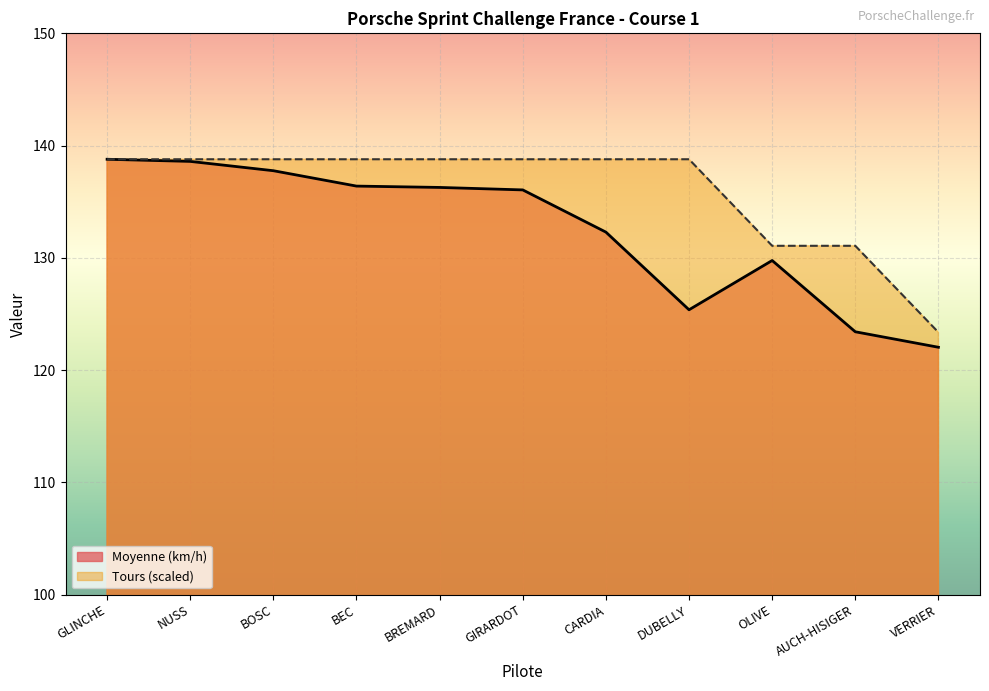

How many values in the Tours series exceed 138?

8